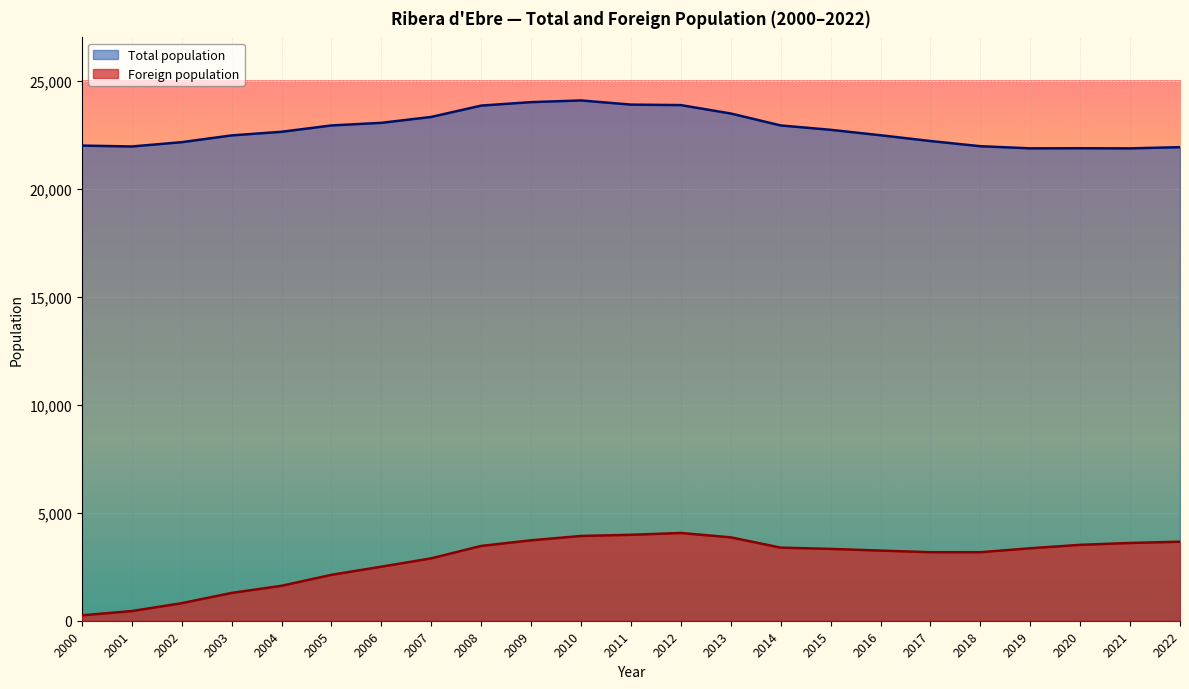

What is the sum of all Total population values?

523449